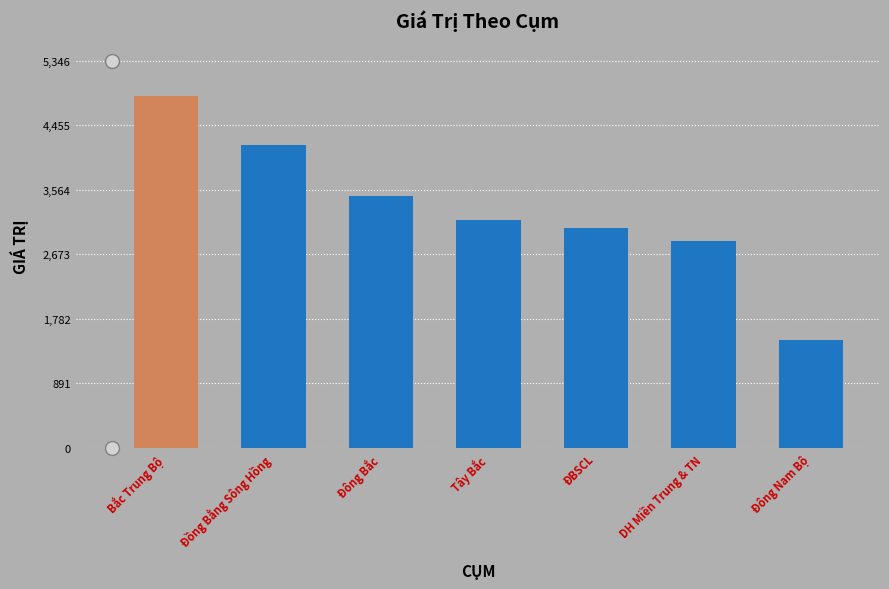

How many data points are less than 3146?

3